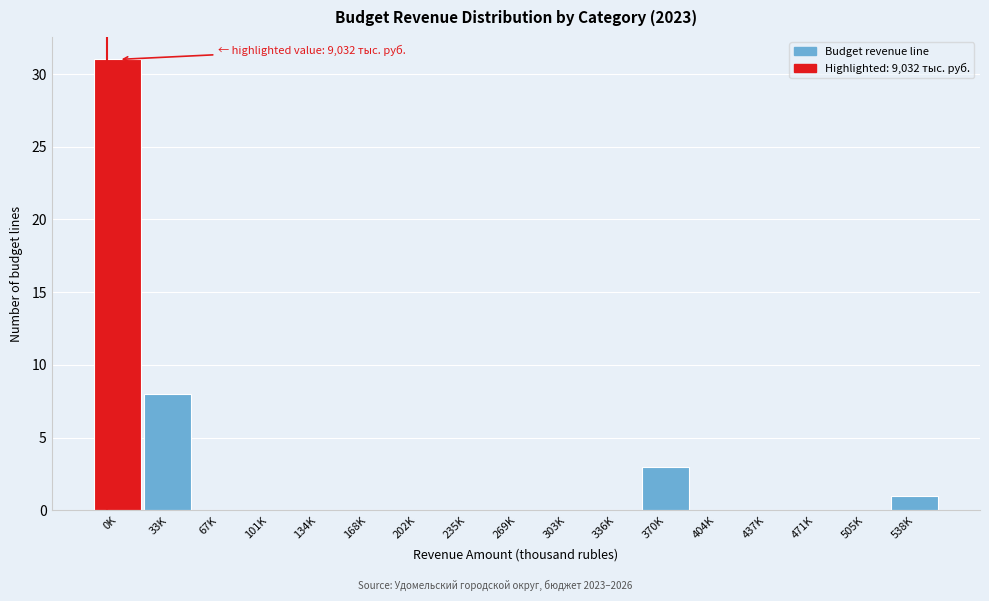

Reading right to left, extract all data points from this chart.

538K=1	505K=0	471K=0	437K=0	404K=0	370K=3	336K=0	303K=0	269K=0	235K=0	202K=0	168K=0	134K=0	101K=0	67K=0	33K=8	0K=31